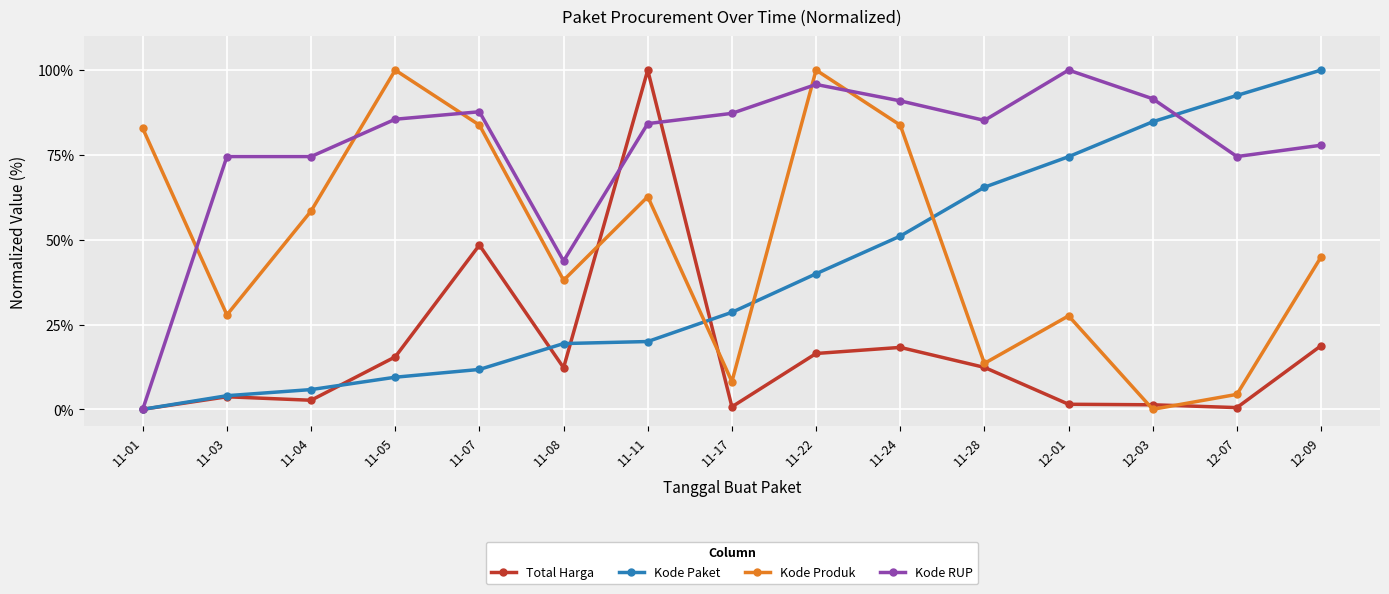

Which series changed the most between 11-08 and 11-28?

Kode Paket